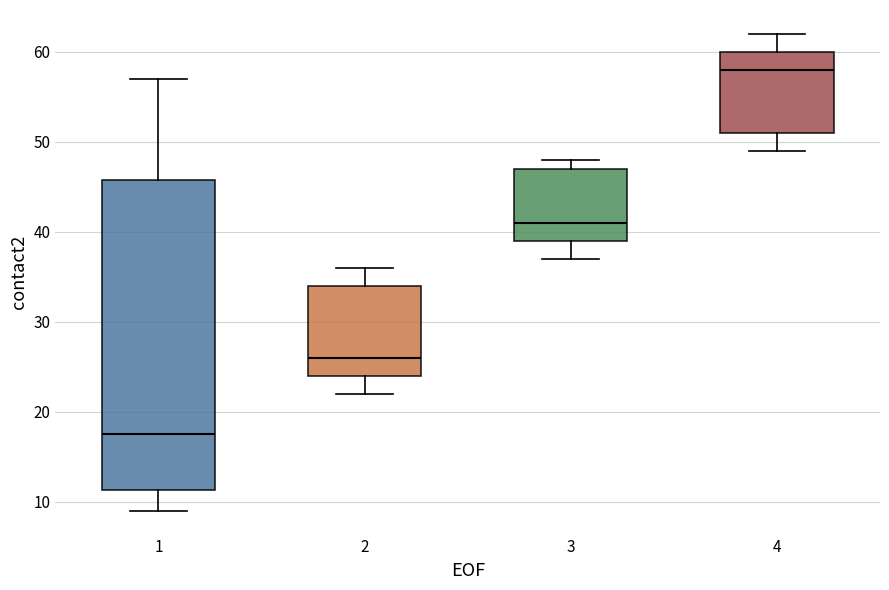

Where does the lower whisker of the box at x = 1 end on the y-axis? The values are not printed on the chart, so give them approximately, as read against the axis.

9